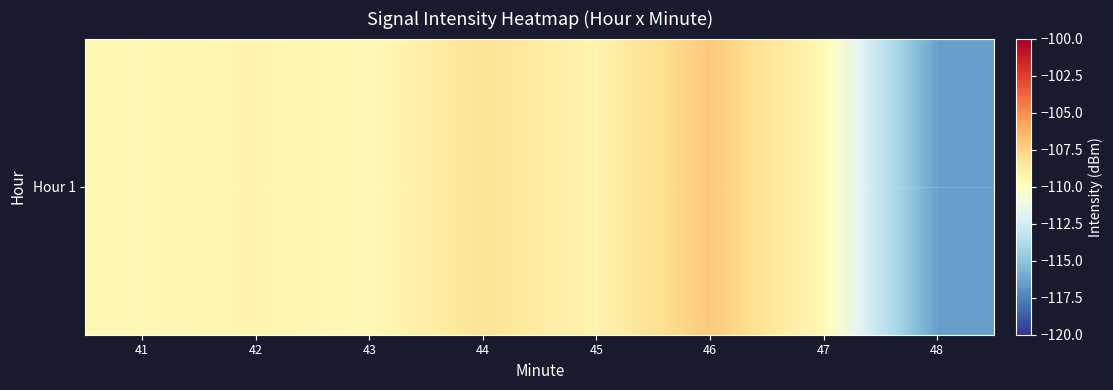

List the labels in order of value, smallest first.

48, 43, 47, 41, 42, 45, 44, 46